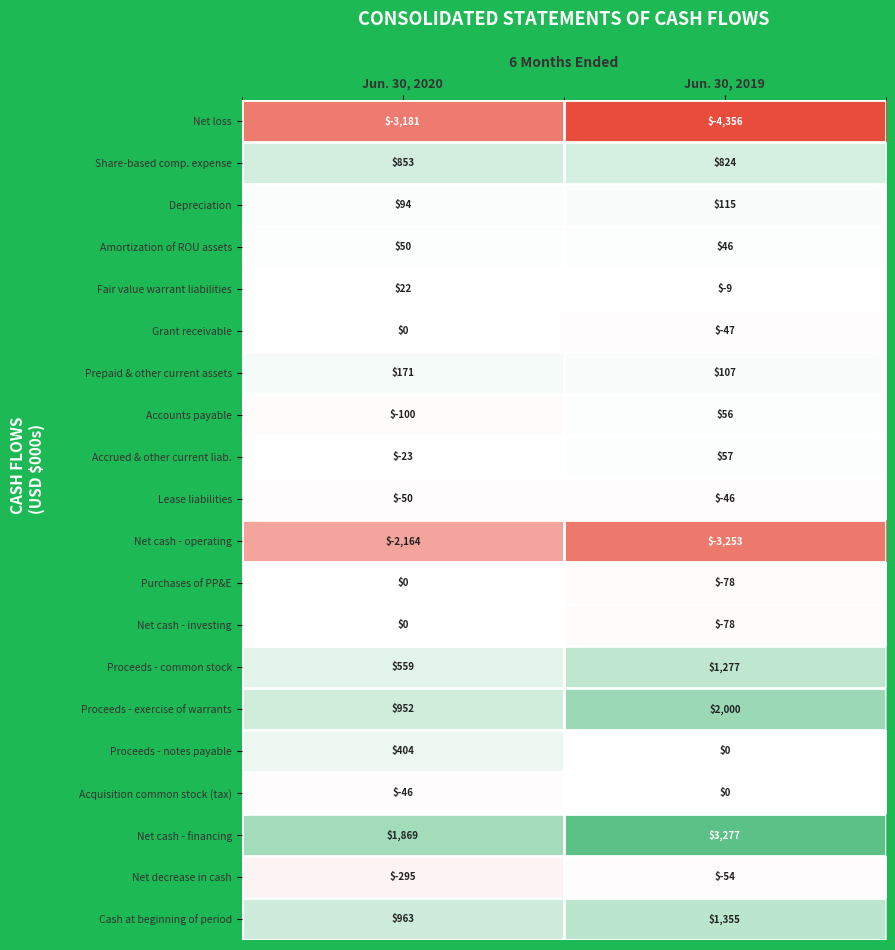

What is the spread (max minus min) of values at Jun. 30, 2020?

5050